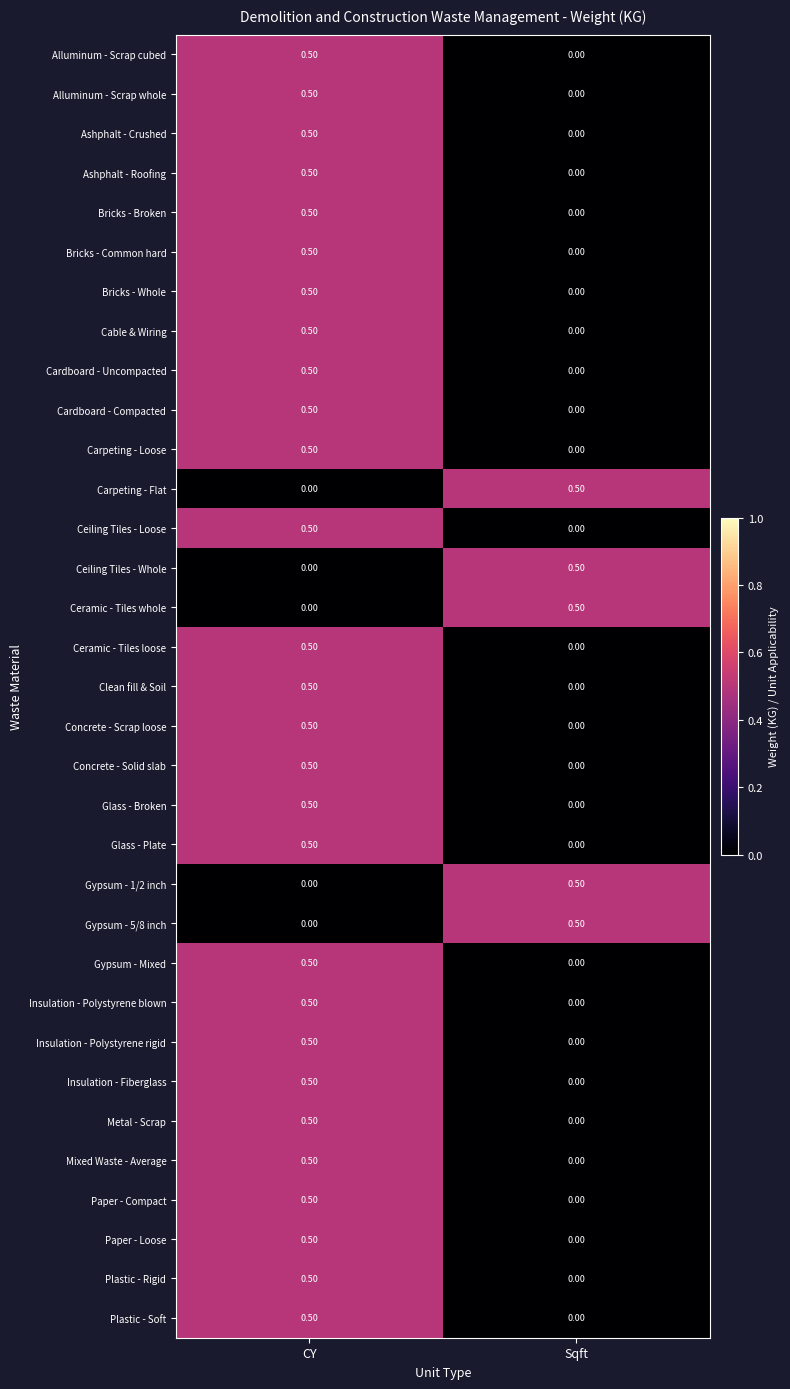

What is the difference between the highest and lowest values at CY?

0.5